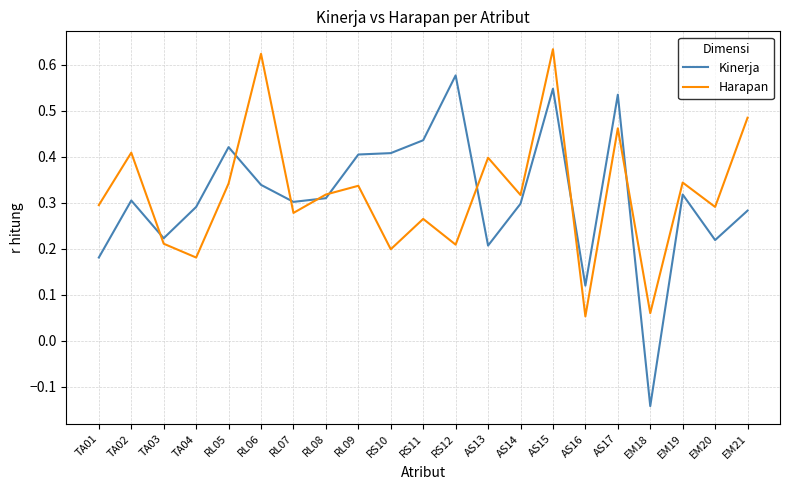

What position from the right is RL07?

15